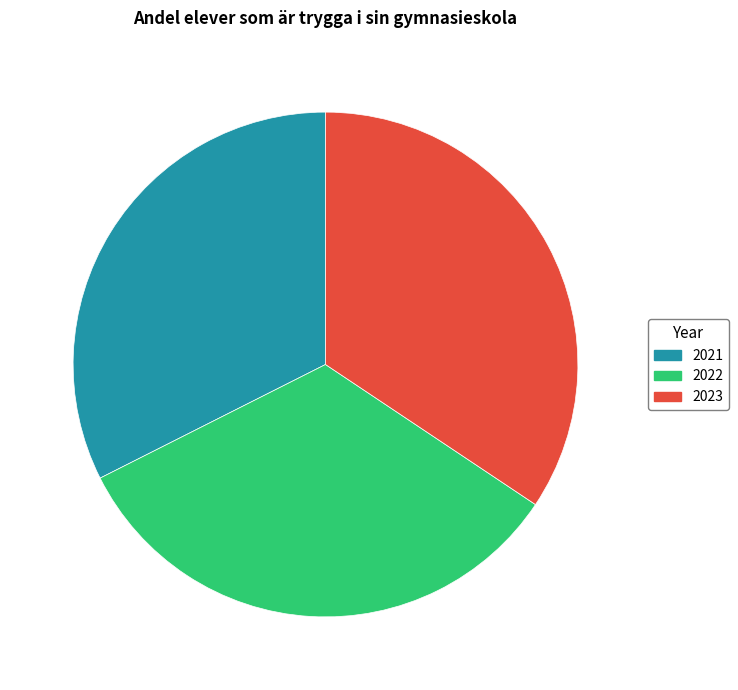

What is the ratio of the value at 2021 to the value at 2023?

0.9